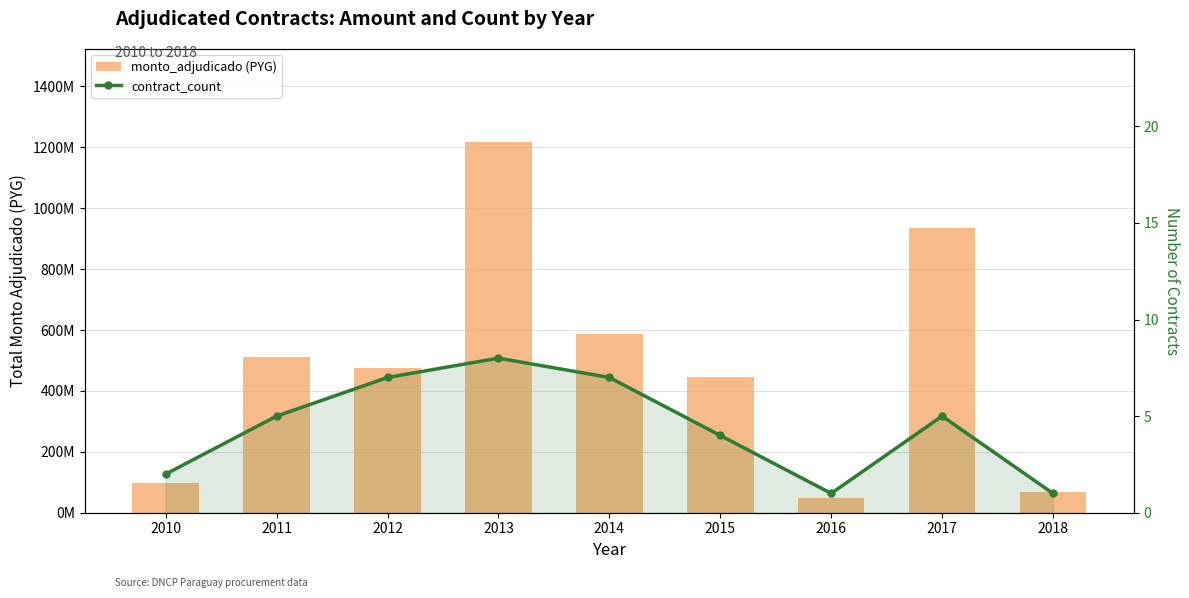

Reading right to left, transcribe all the data shown in this chart.

monto_adjudicado: 67180000	935422072	49495000	444520307	588550810	1218362821	475658417	510074000	96991700
contract_count: 1	5	1	4	7	8	7	5	2